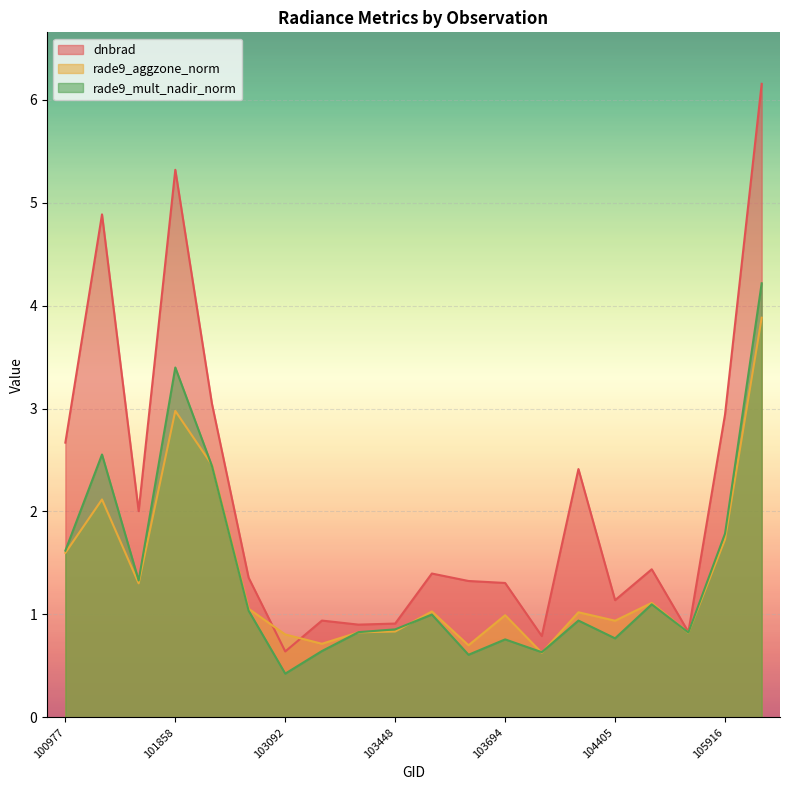

List the labels in order of rade9_mult_nadir_norm value, smallest first.

103092, 103686, 103928, 103211, 103694, 104405, 105564, 103330, 103448, 104397, 103566, 102602, 104522, 101111, 100977, 105916, 101986, 101102, 101858, 106285